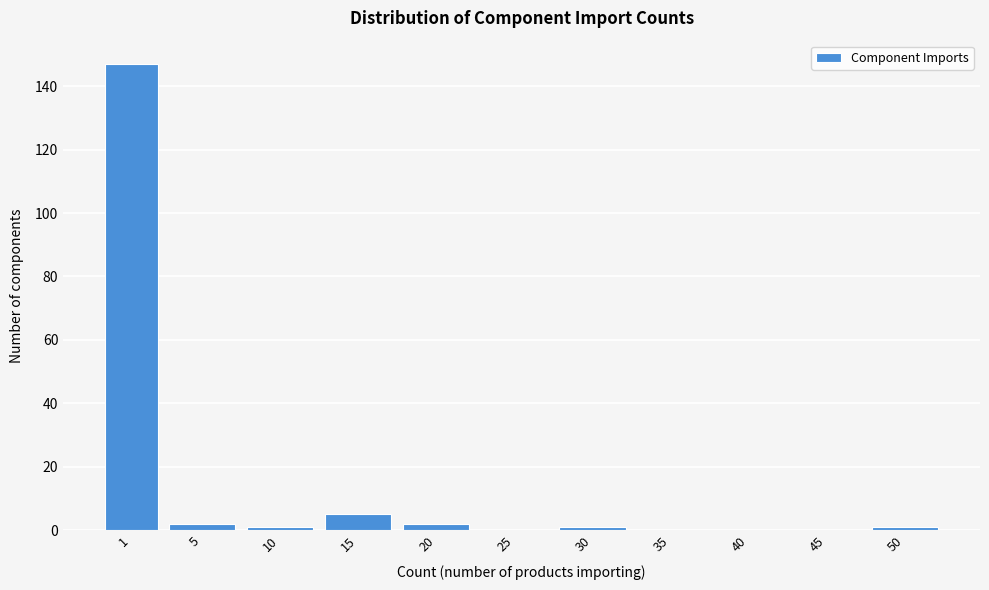

Reading left to right, what are all the values shown in this chart?

1=147	5=2	10=1	15=5	20=2	25=0	30=1	35=0	40=0	45=0	50=1